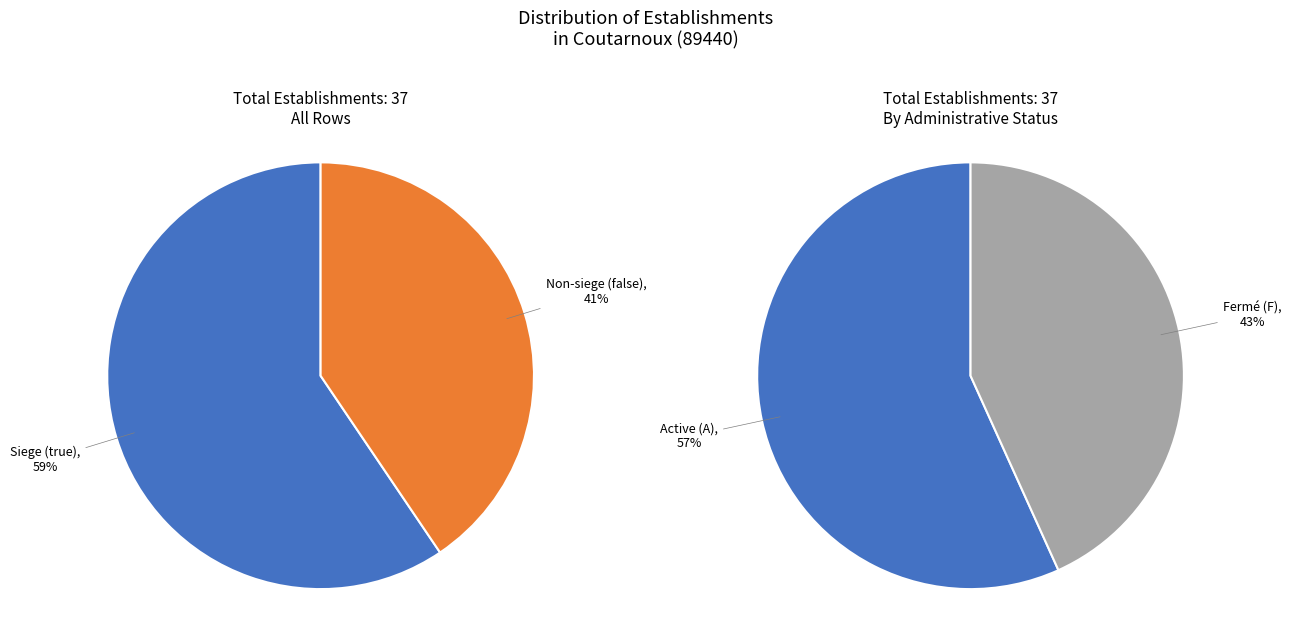

What percentage is the false slice, to the nearest percent?

41%